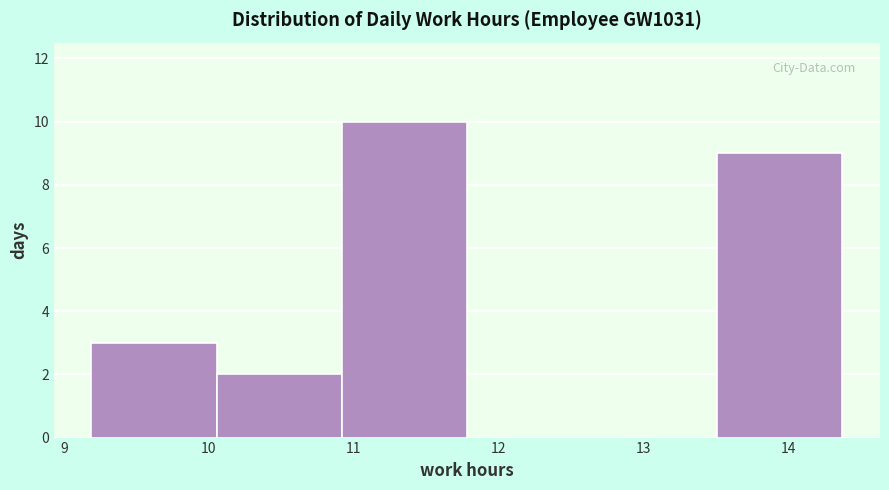

Which range on the x-axis has the tallest bar?

10.9 to 11.8